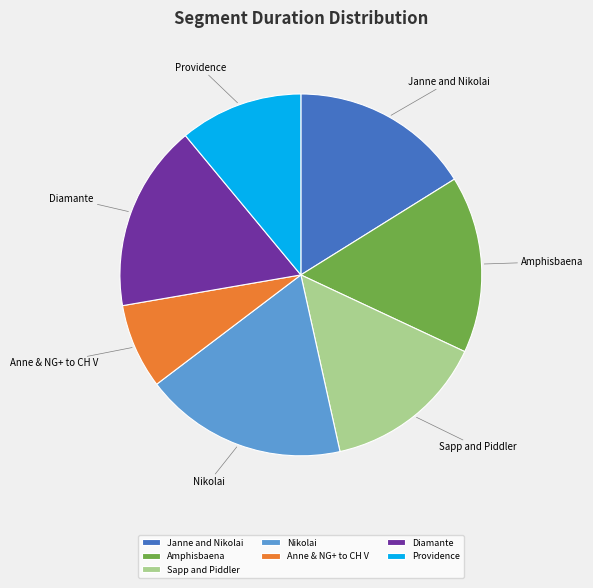

Which slice is the largest?

Nikolai